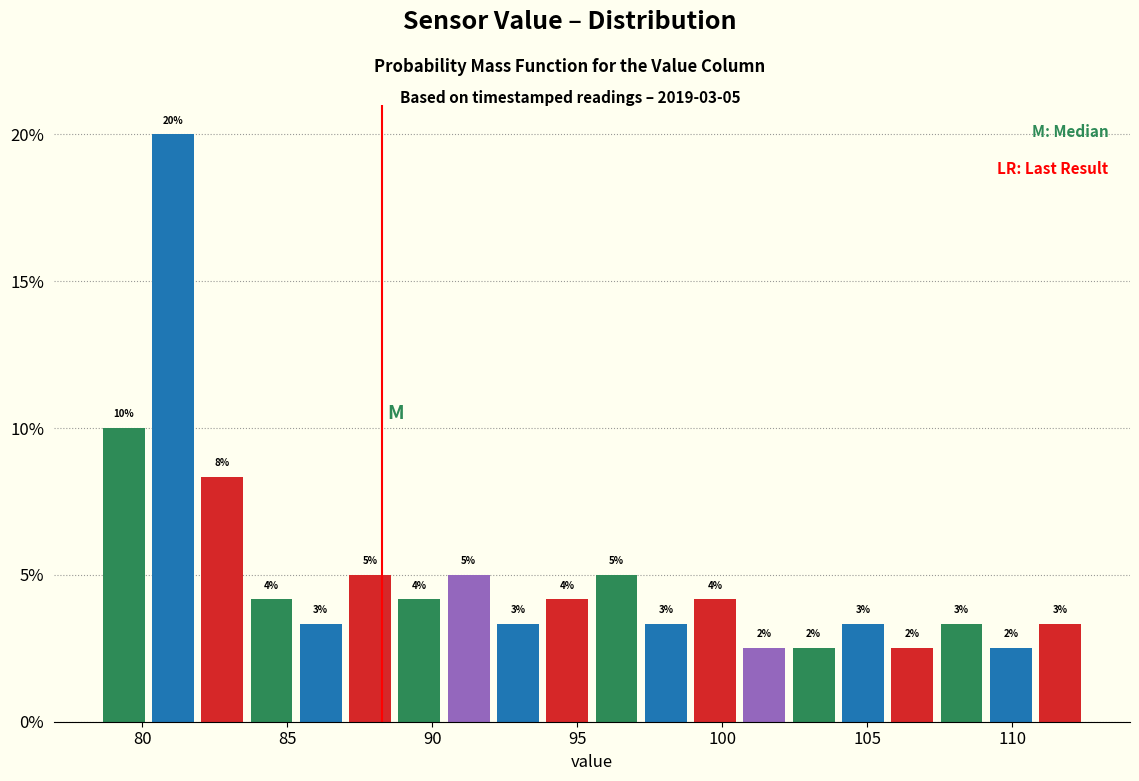

Read against the x-axis, roughly where is the centre of the tallest bar?

81.0